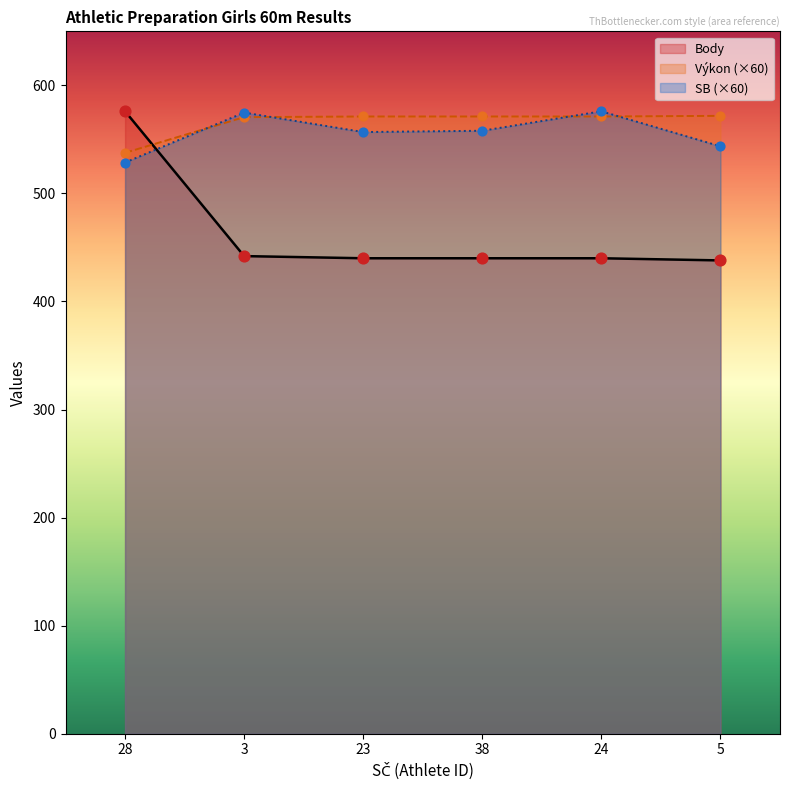

Which series has the largest Y range (max minus min)?

Body